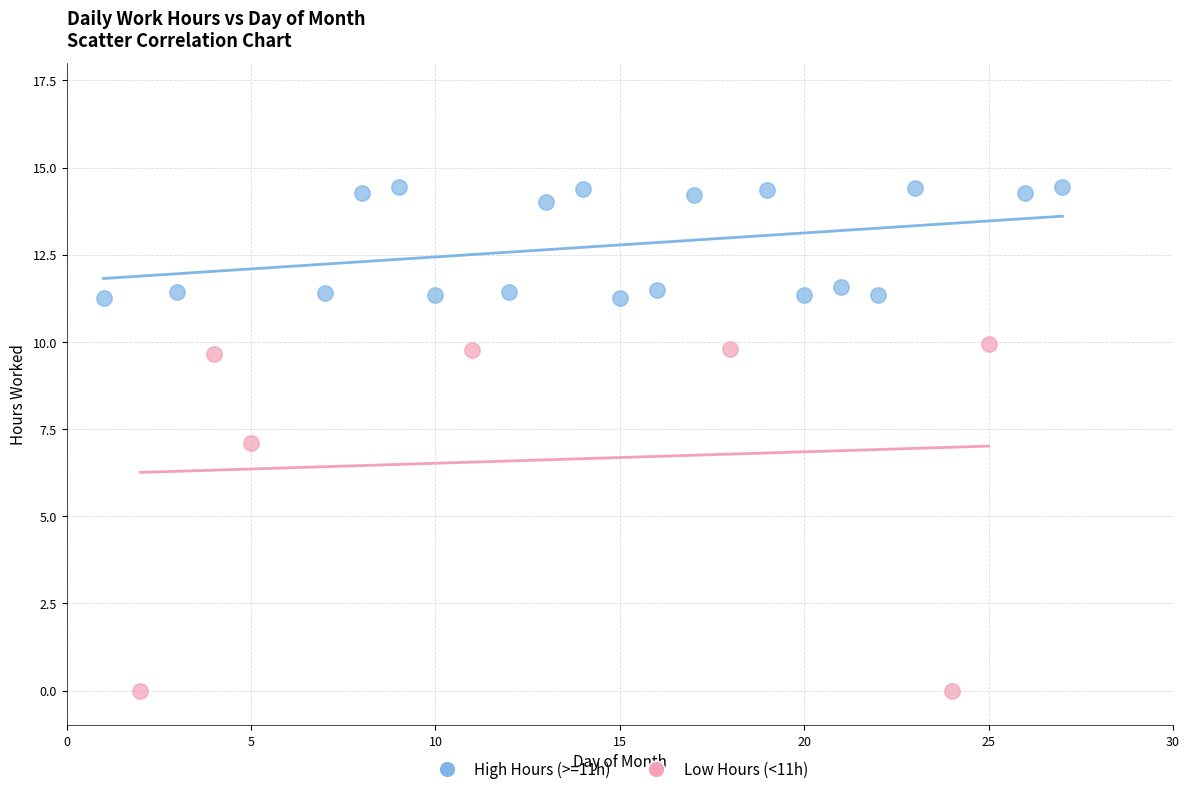

Which series has the largest Y range (max minus min)?

Low Hours (<11h)